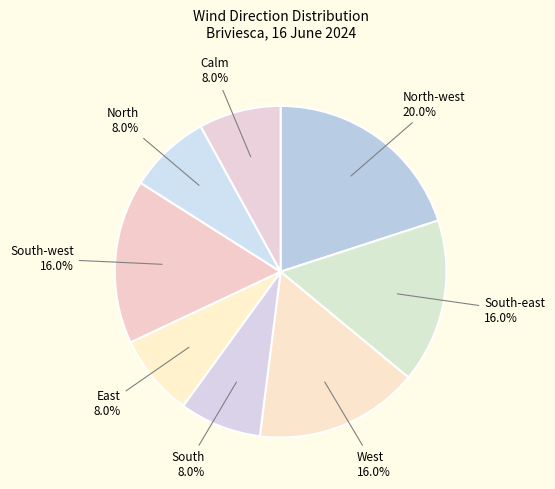

To the nearest percent, what portion does Calm represent?

8%